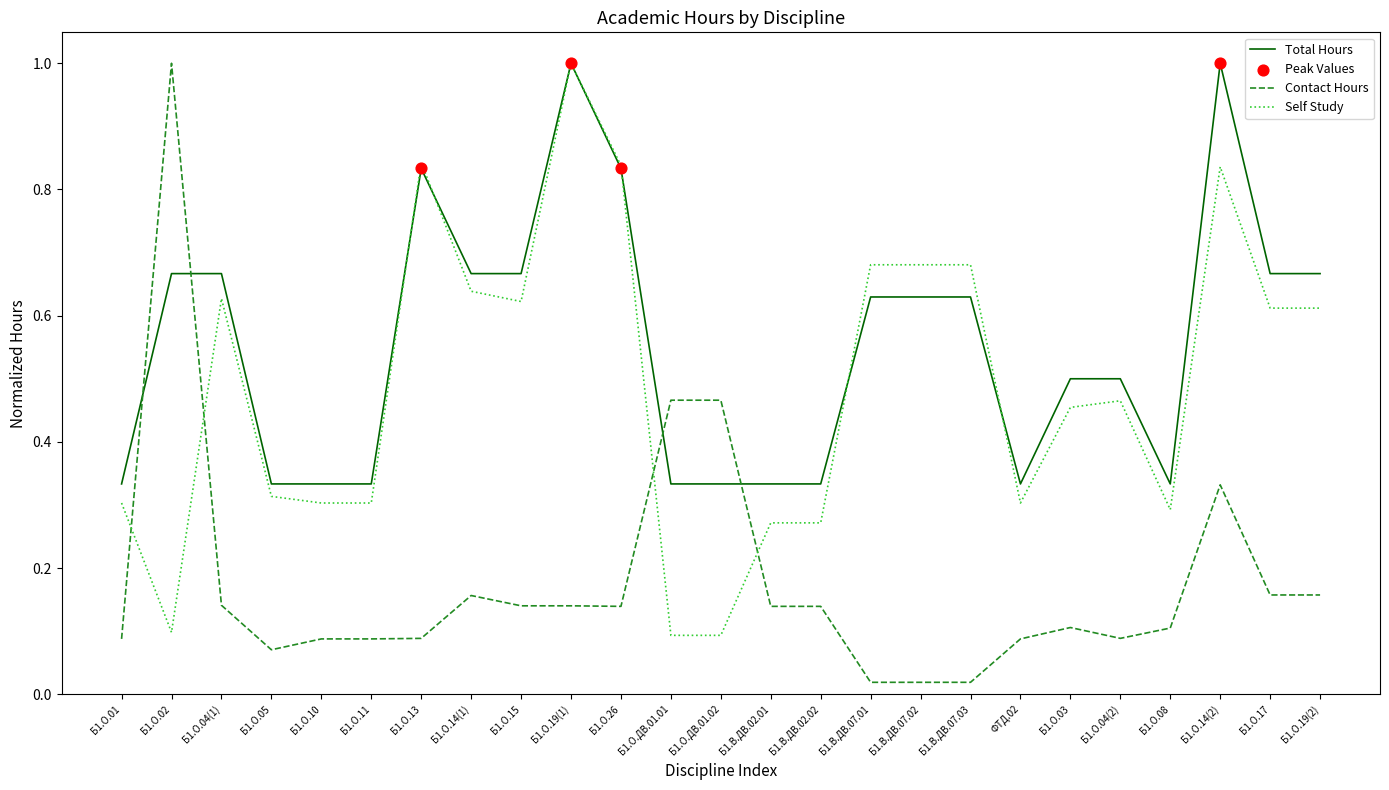

Which series changed the most between Б1.О.ДВ.01.02 and Б1.В.ДВ.07.03?

Self Study